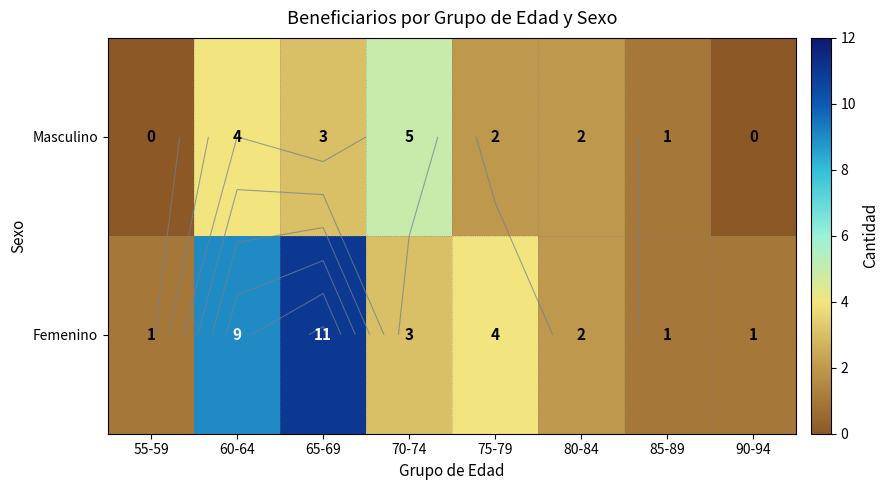

Rank the categories by Masculino value from lowest to highest.

55-59, 90-94, 85-89, 75-79, 80-84, 65-69, 60-64, 70-74